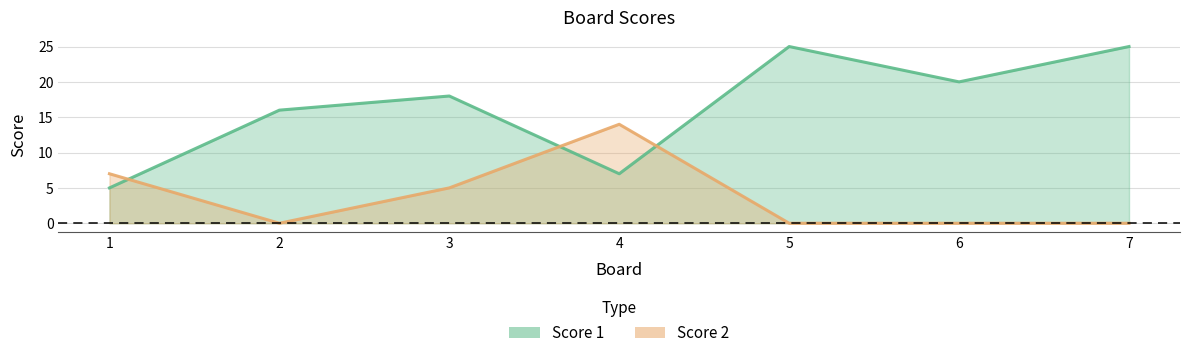

True or false: Score 2 has more than 2 points higher than both neighbors.

False